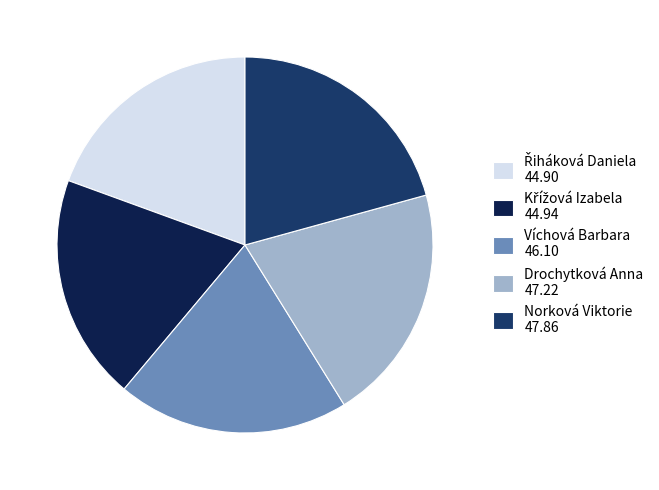

True or false: Víchová Barbara accounts for 20% of the total.

True